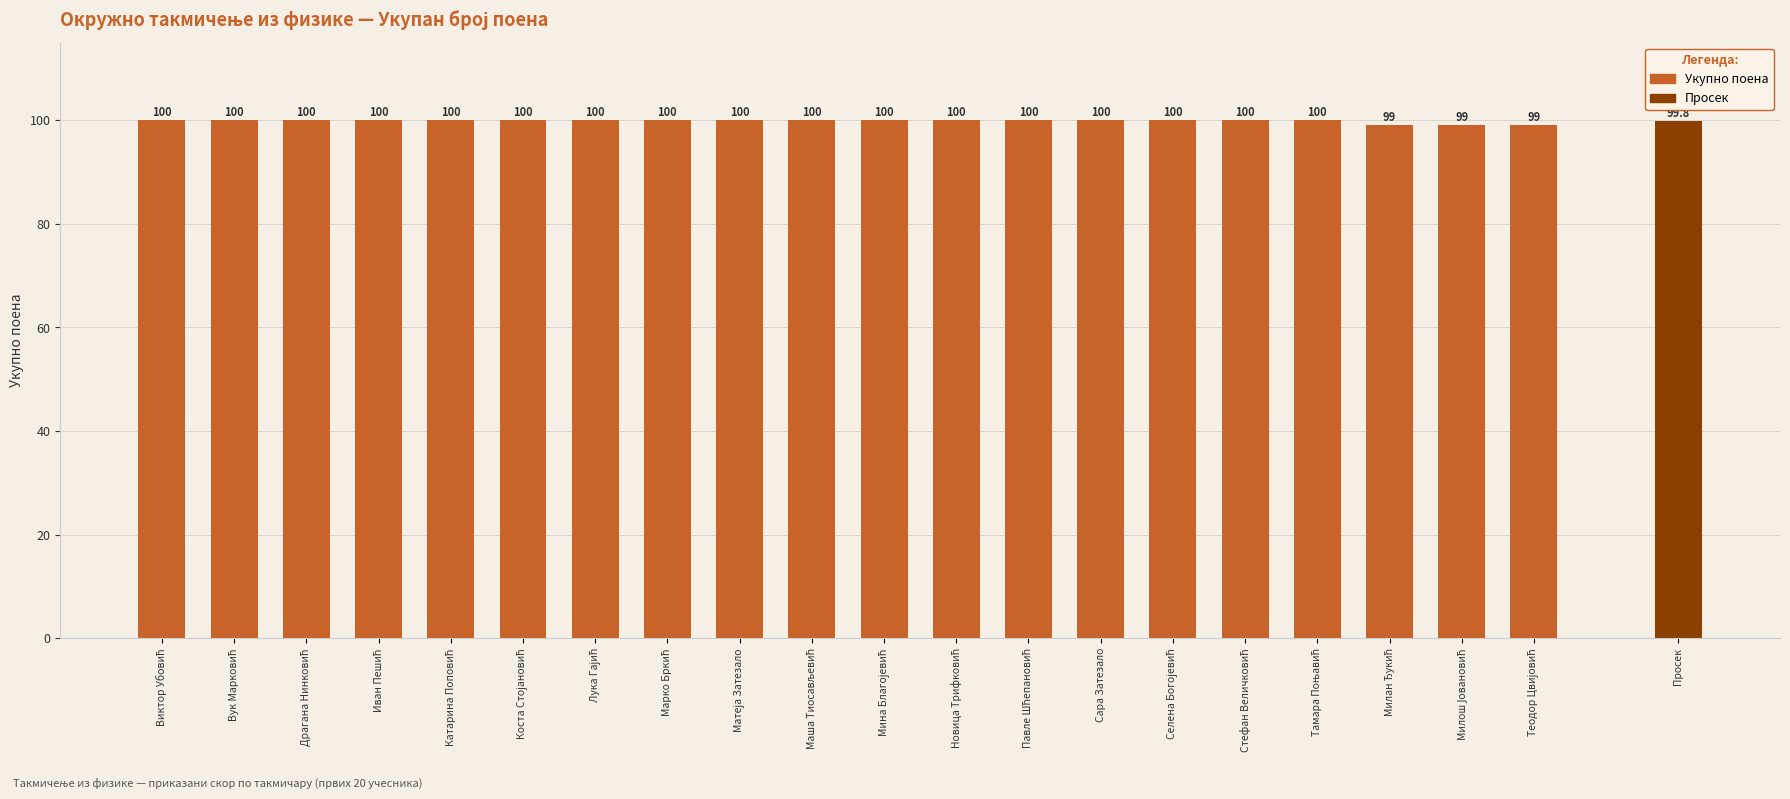

What is the maximum value shown in the chart?

100